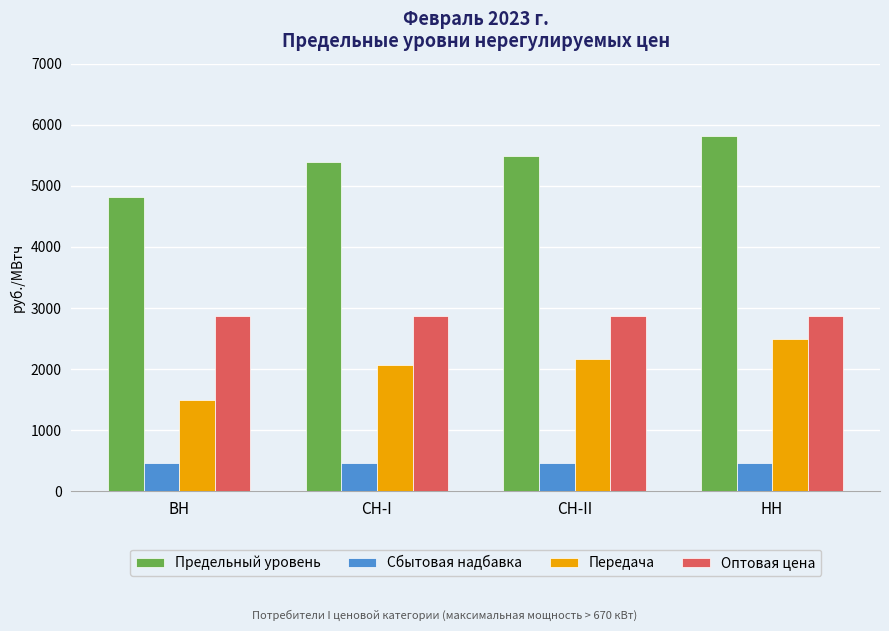

What is the average value of the Предельный уровень series?

5376.1